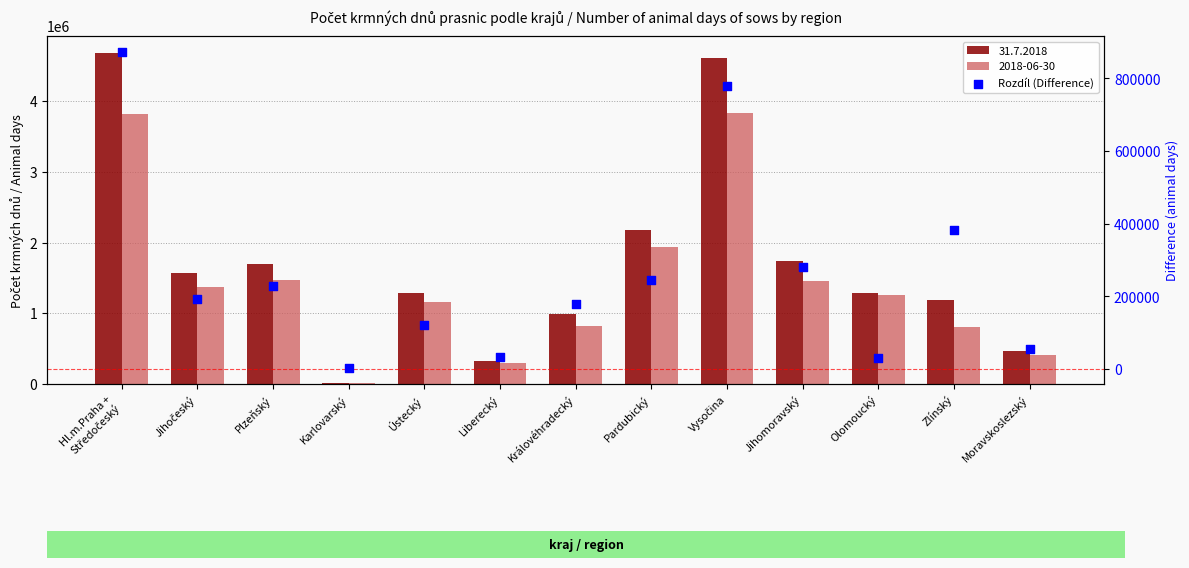

What is the change in value from Plzeňský to Olomoucký?

-198223